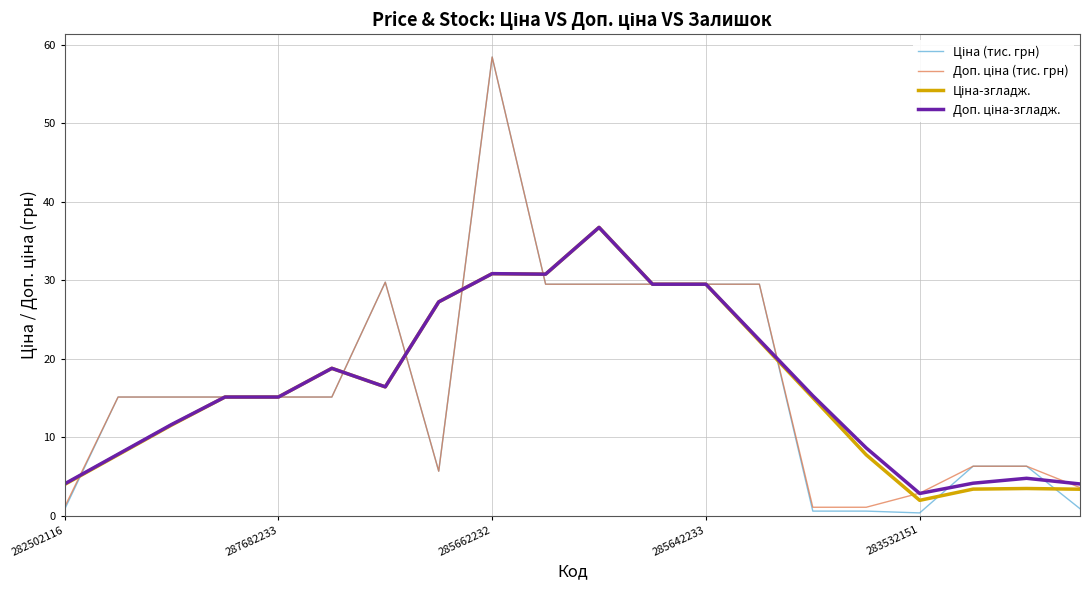

At which category is the sum across all series the highest?

285662232